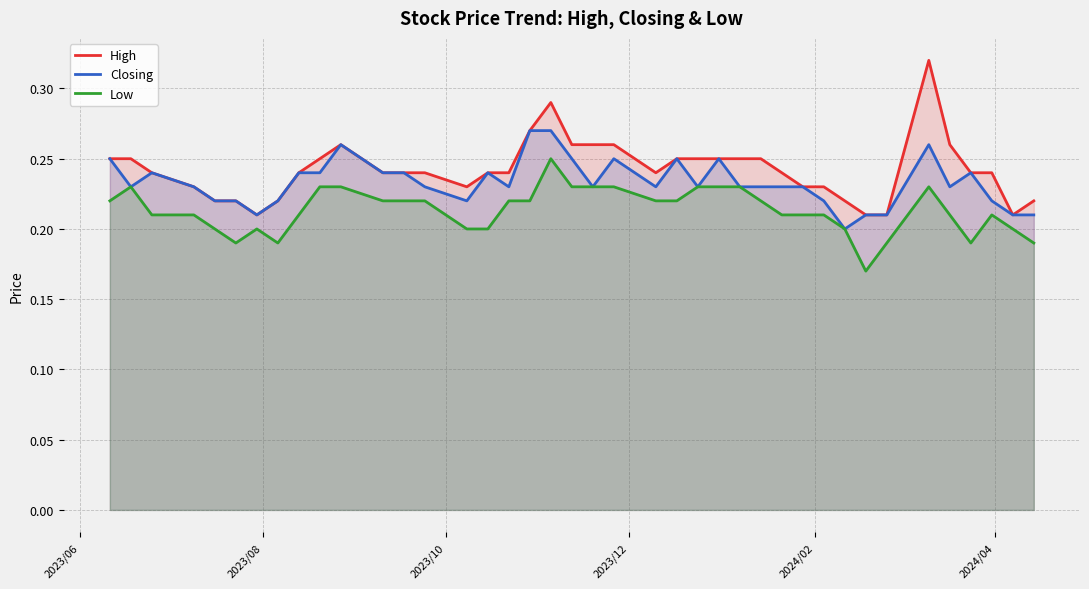

Which series has the widest spread of values?

High